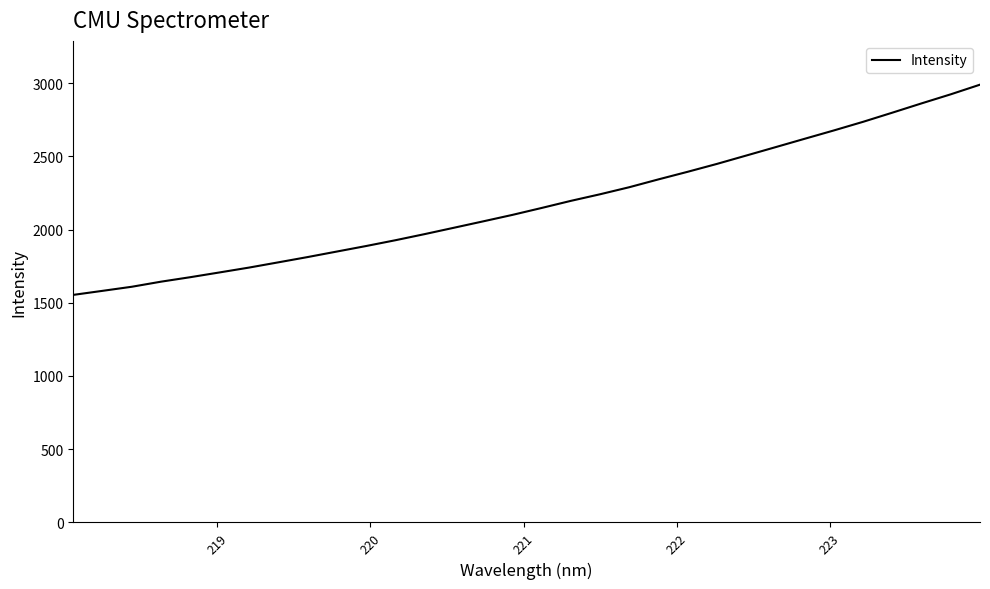

What is the minimum value shown in the chart?

1553.7